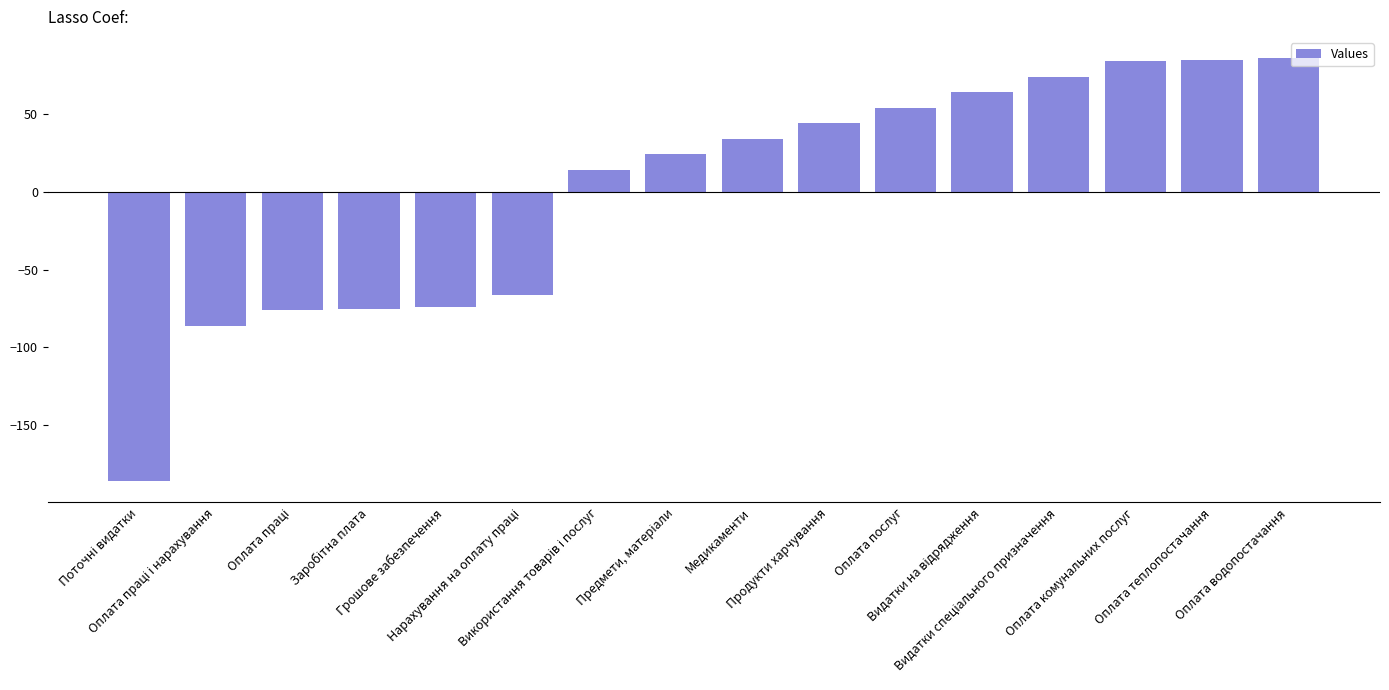

What is the difference between the maximum and minimum values?

272